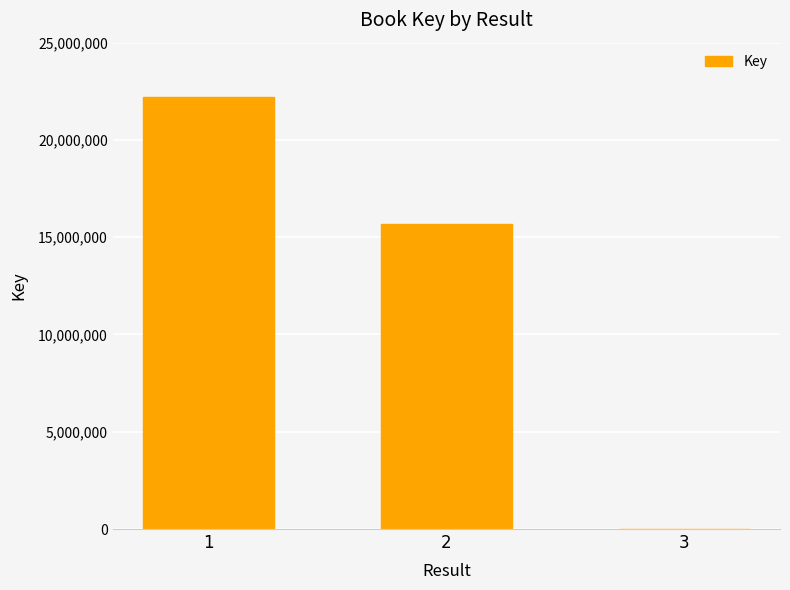

Are the bars horizontal?

No